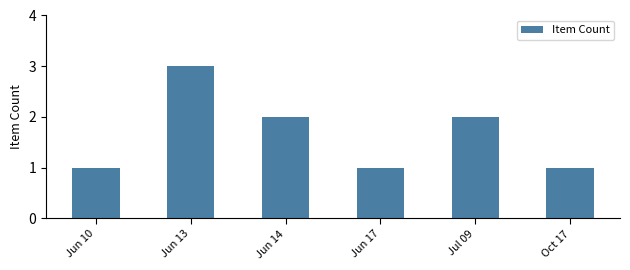

What is the greatest value displayed?

3